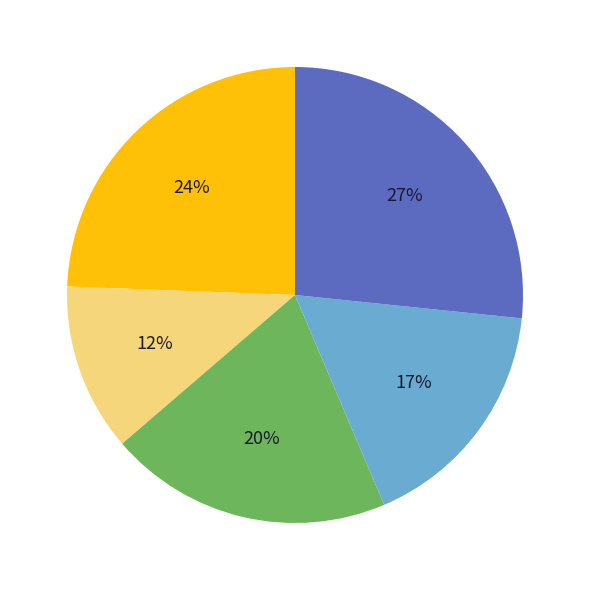

Does any single category account for the majority?

No